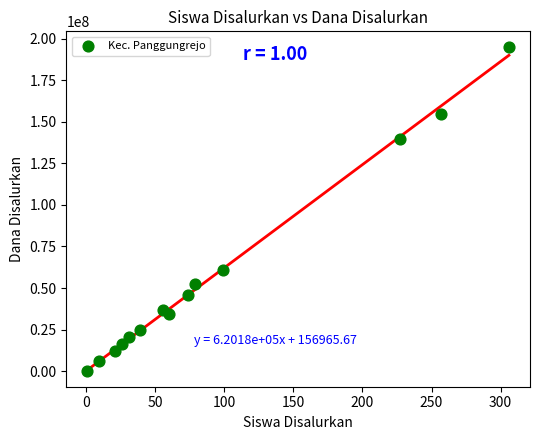

What is the range of X values (max minus min)?

305